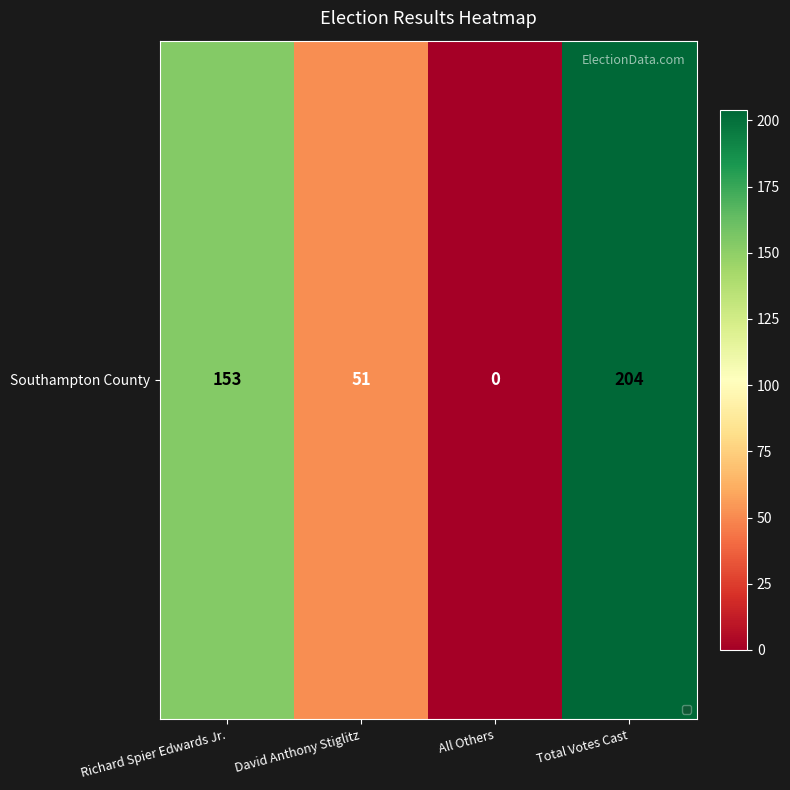

Which label corresponds to the largest value in the chart?

Total Votes Cast